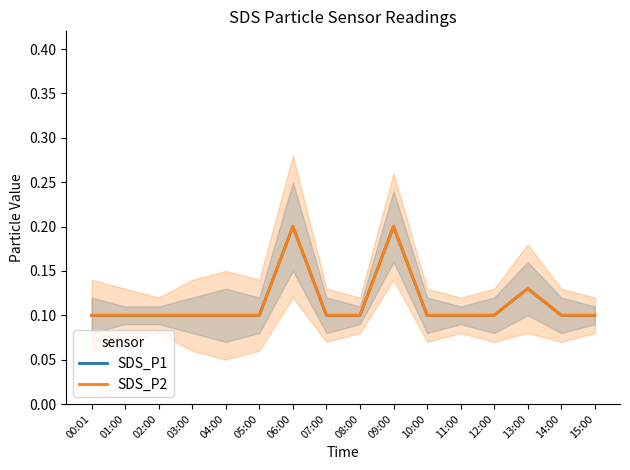

Which series changed the most between 08:00 and 14:00?

SDS_P1